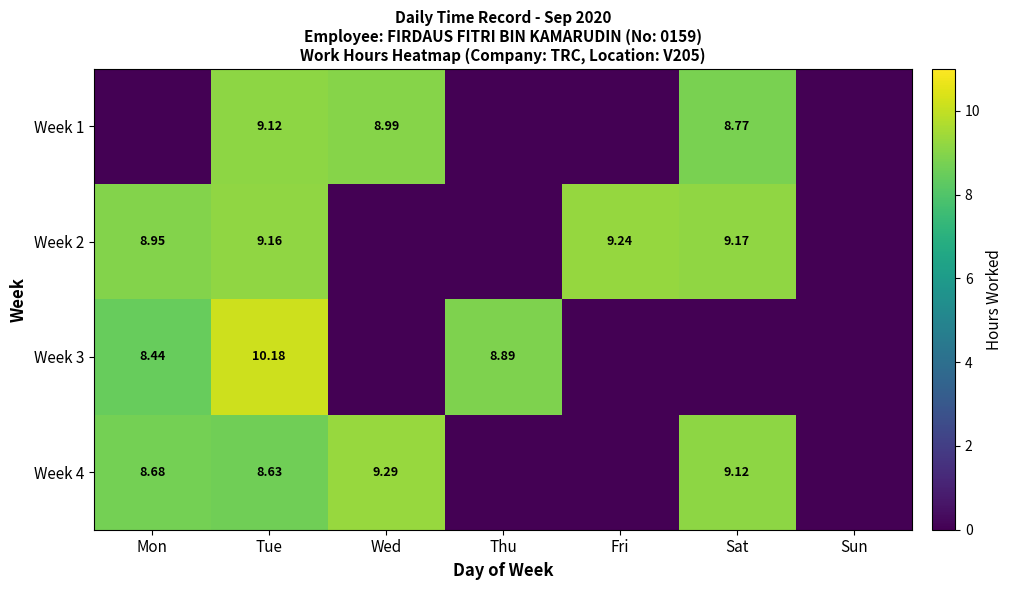

How many series are shown in this chart?

4